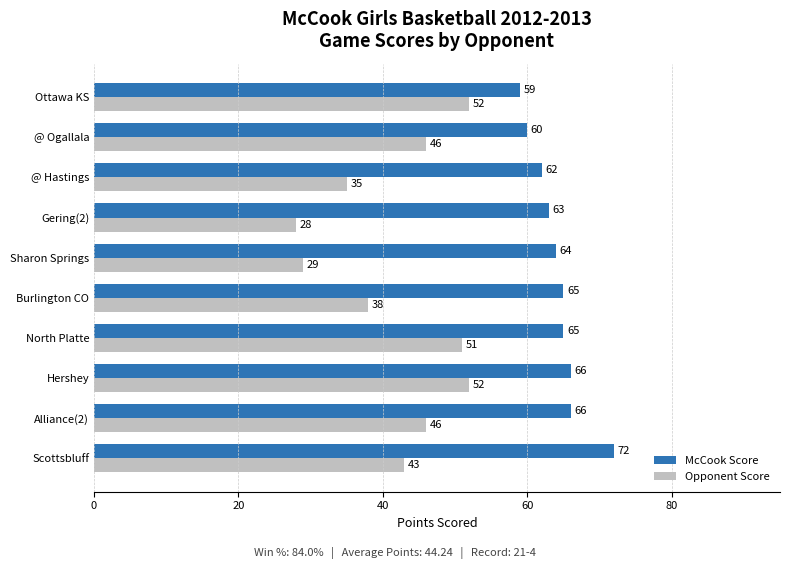

Read the McCook Score value at Sharon Springs, to the nearest 5.

65